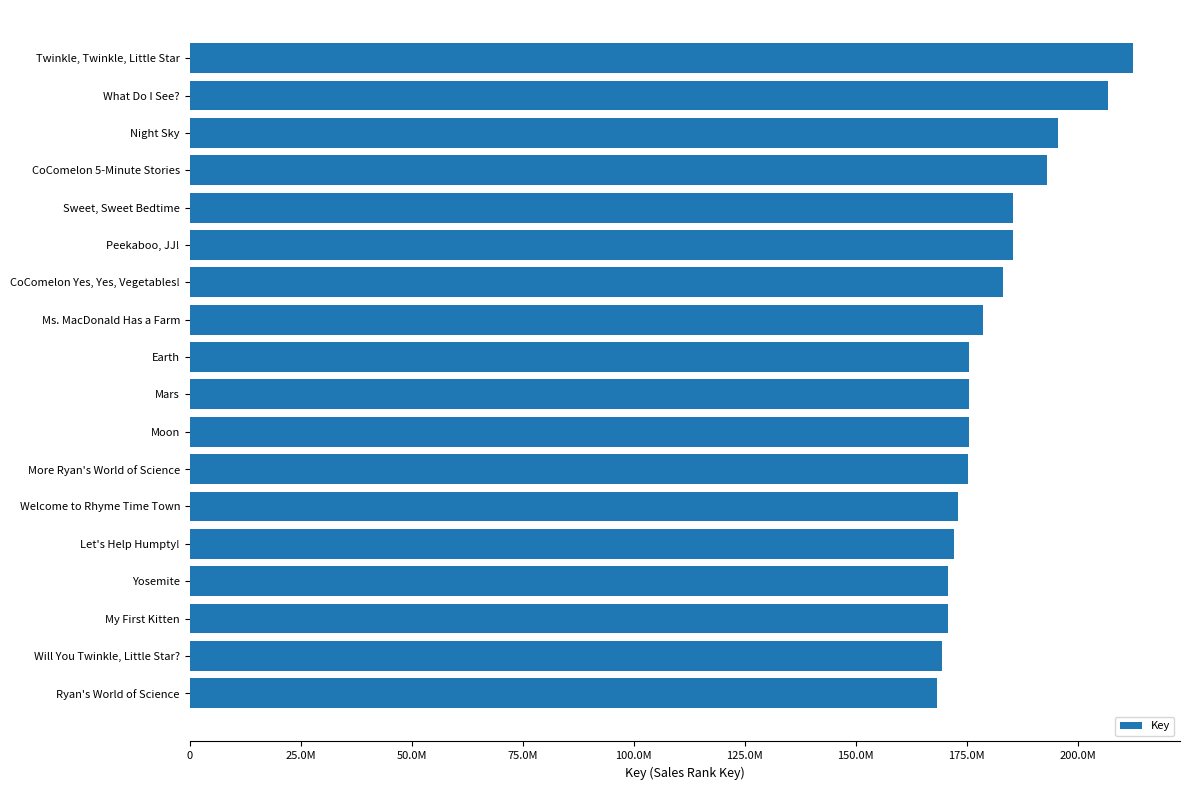

Rank the categories by value from lowest to highest.

Ryan's World of Science, Will You Twinkle, Little Star?, My First Kitten, Yosemite, Let's Help Humpty!, Welcome to Rhyme Time Town, More Ryan's World of Science, Moon, Mars, Earth, Ms. MacDonald Has a Farm, CoComelon Yes, Yes, Vegetables!, Peekaboo, JJ!, Sweet, Sweet Bedtime, CoComelon 5-Minute Stories, Night Sky, What Do I See?, Twinkle, Twinkle, Little Star